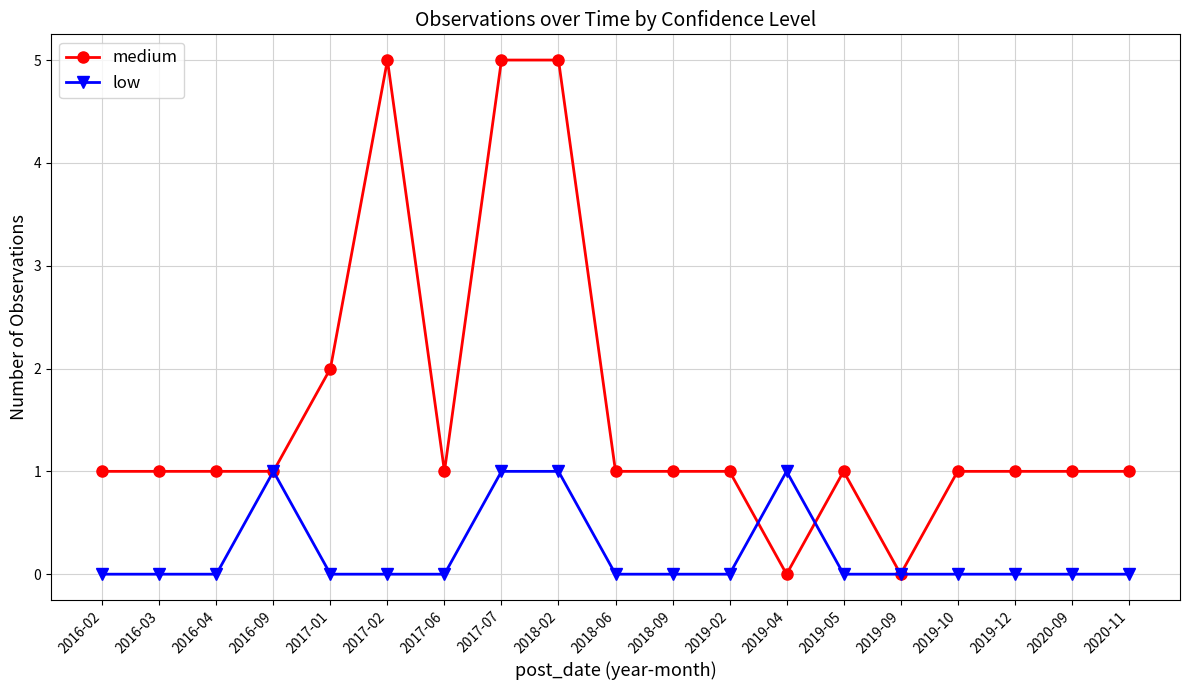

Count the number of categories in the chart.

19